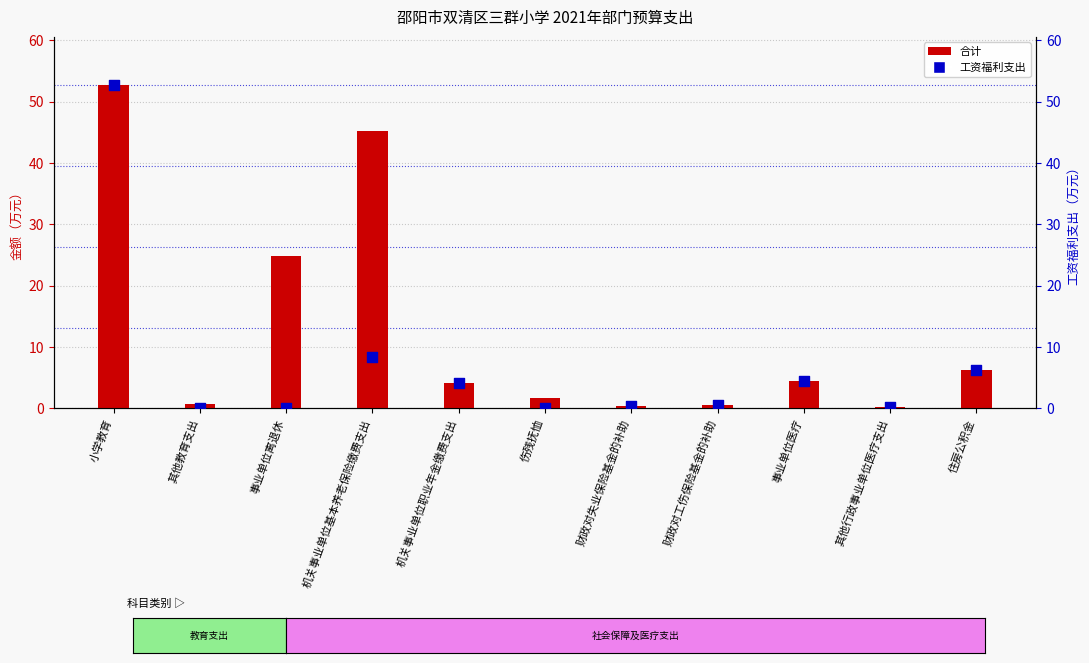

Which series has the largest Y range (max minus min)?

工资福利支出